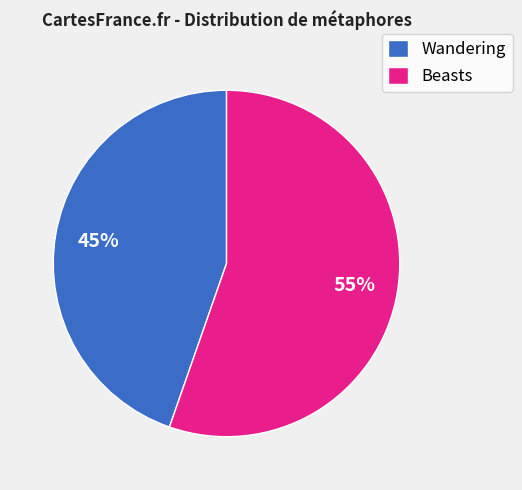

What percentage is the Beasts slice, to the nearest percent?

55%